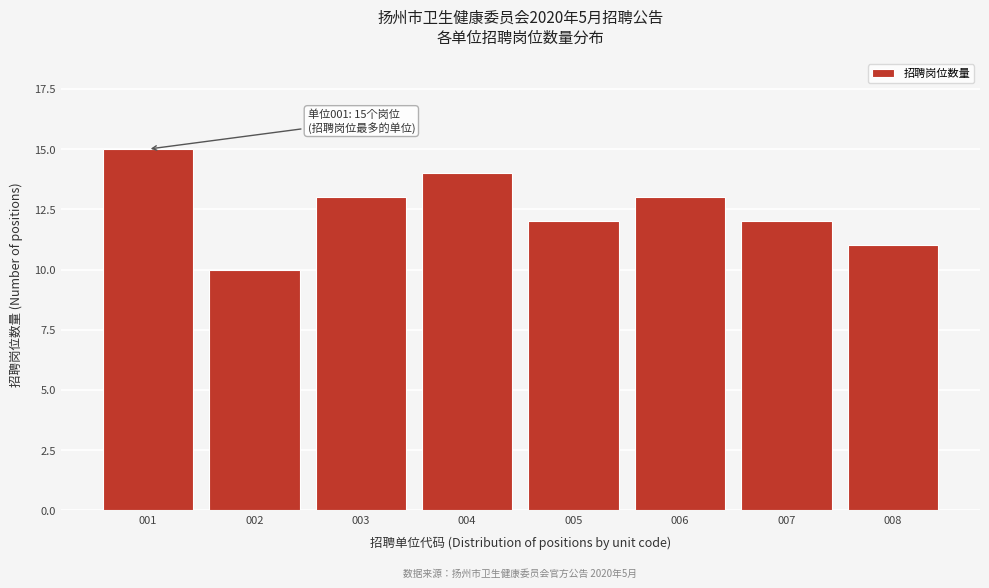

Reading left to right, transcribe all the data shown in this chart.

15	10	13	14	12	13	12	11